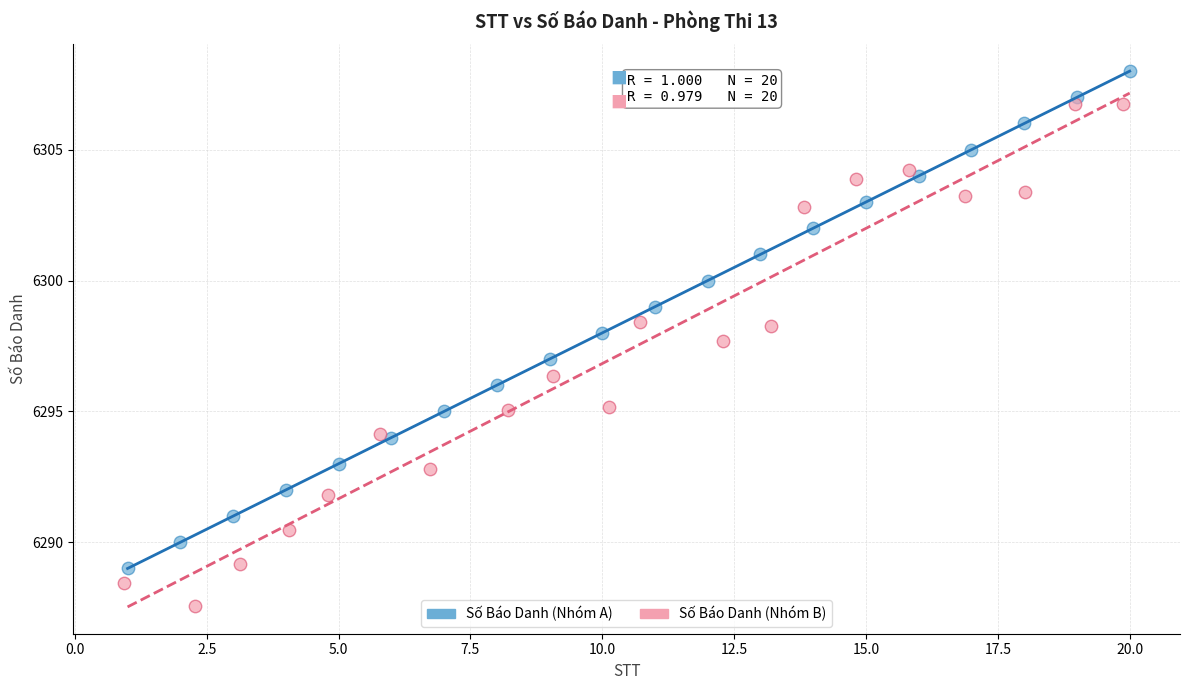

Which series reaches the minimum Y coordinate?

Số Báo Danh (Nhóm B)